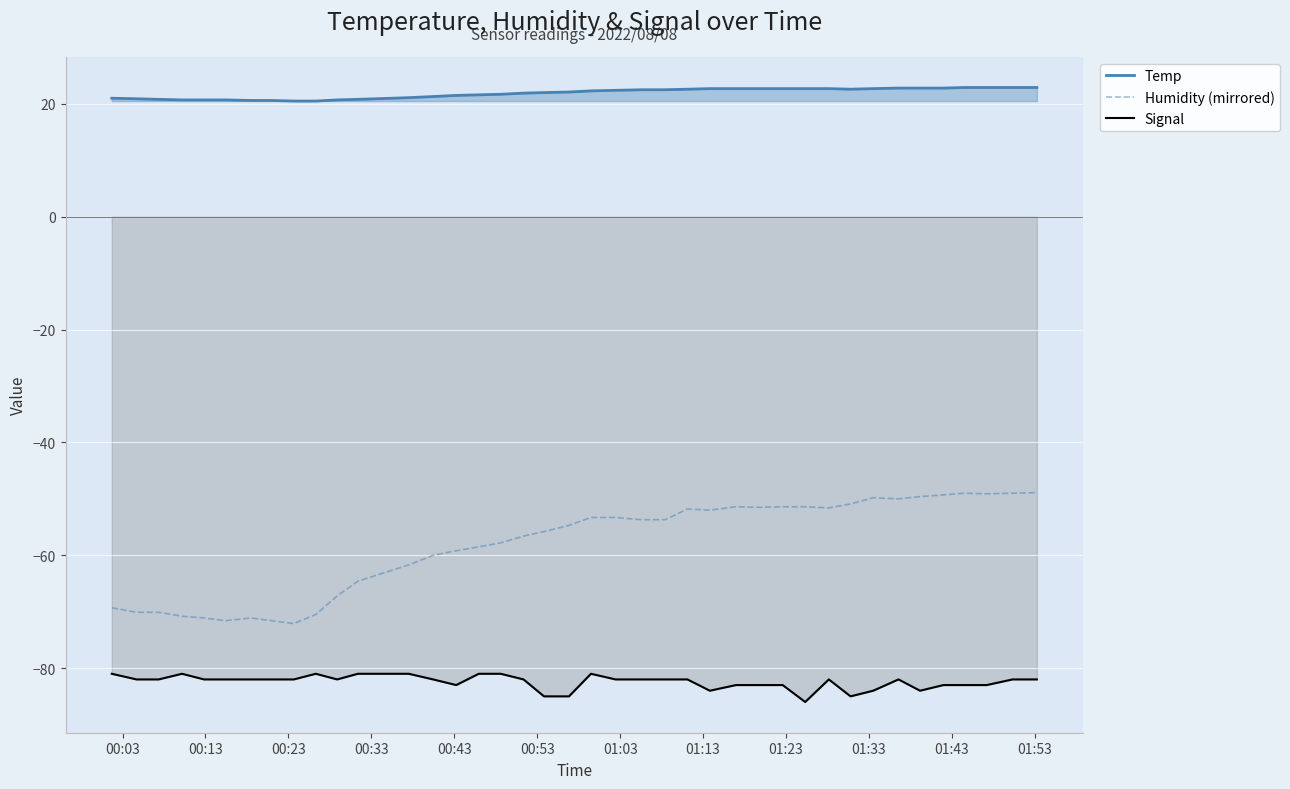

Reading right to left, what are all the values shown in this chart?

Temp: 22.9	22.9	22.9	22.9	22.8	22.8	22.8	22.7	22.6	22.7	22.7	22.7	22.7	22.7	22.7	22.6	22.5	22.5	22.4	22.3	22.1	22.0	21.9	21.7	21.6	21.5	21.3	21.1	20.8	20.7	20.5	20.5	20.6	20.6	20.7	20.7	20.7	20.8	20.9	21.0
Humidity (mirrored): -48.9	-49.0	-49.1	-49.0	-49.3	-49.6	-50.0	-49.8	-50.9	-51.6	-51.4	-51.4	-51.5	-51.4	-52.0	-51.8	-53.7	-53.7	-53.3	-53.3	-54.7	-55.8	-56.6	-57.8	-58.5	-59.2	-60.0	-61.7	-64.6	-67.2	-70.5	-72.1	-71.6	-71.1	-71.6	-71.1	-70.8	-70.1	-70.1	-69.3
Signal: -82.0	-82.0	-83.0	-83.0	-83.0	-84.0	-82.0	-84.0	-85.0	-82.0	-86.0	-83.0	-83.0	-83.0	-84.0	-82.0	-82.0	-82.0	-82.0	-81.0	-85.0	-85.0	-82.0	-81.0	-81.0	-83.0	-82.0	-81.0	-81.0	-82.0	-81.0	-82.0	-82.0	-82.0	-82.0	-82.0	-81.0	-82.0	-82.0	-81.0